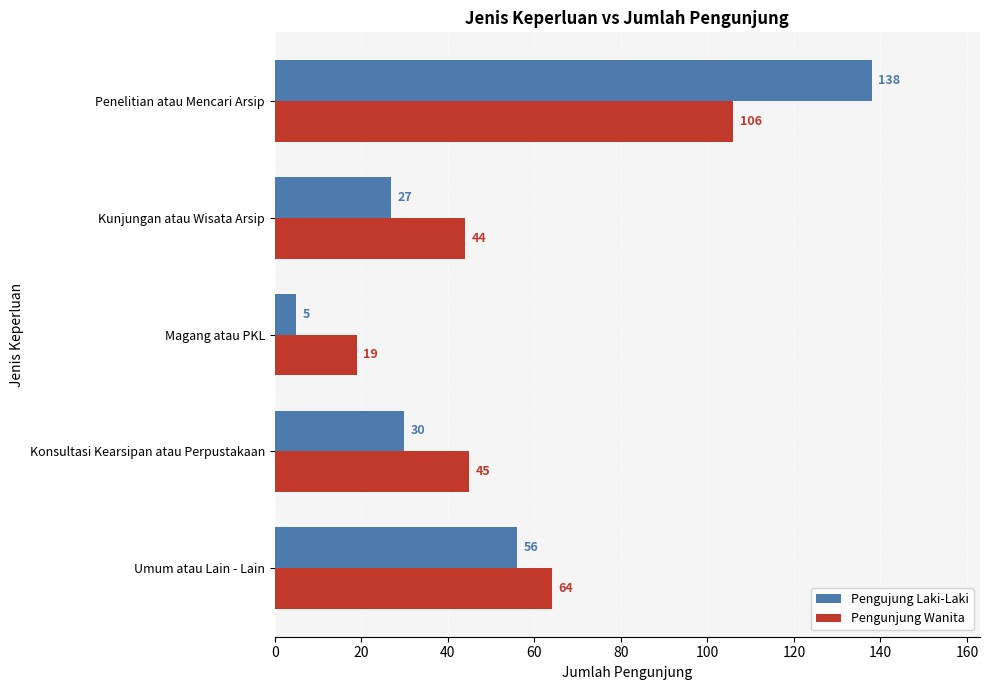

What is the approximate value of Pengunjung Wanita at Umum atau Lain - Lain?

64